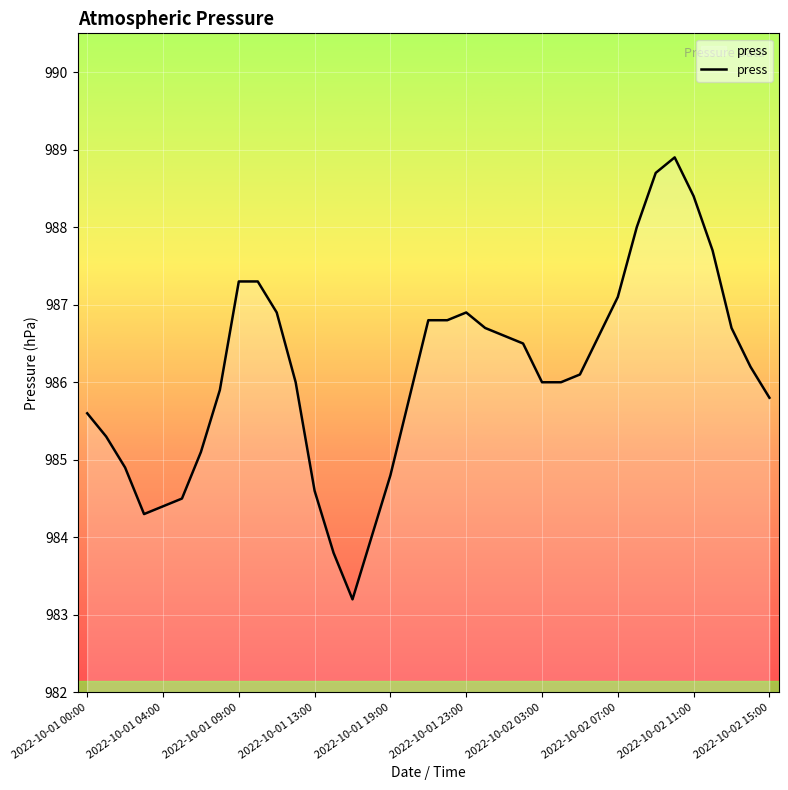

What is the smallest value displayed?

983.2